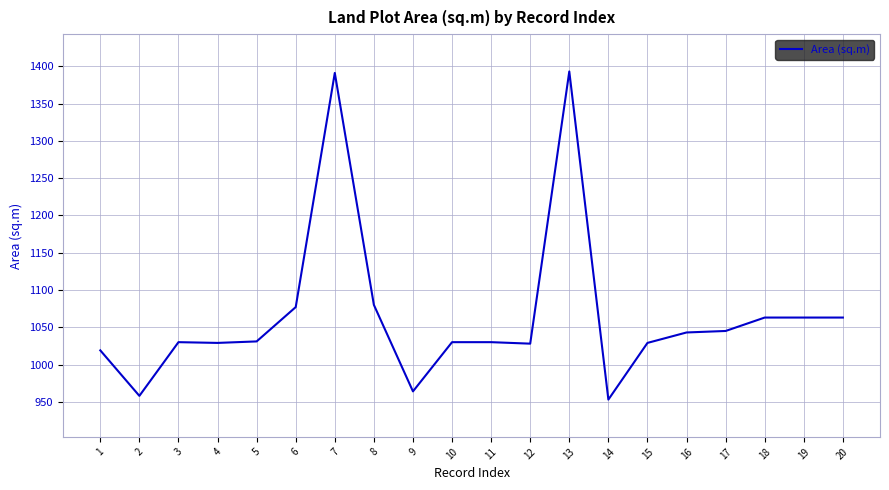

What is the minimum value shown in the chart?

953